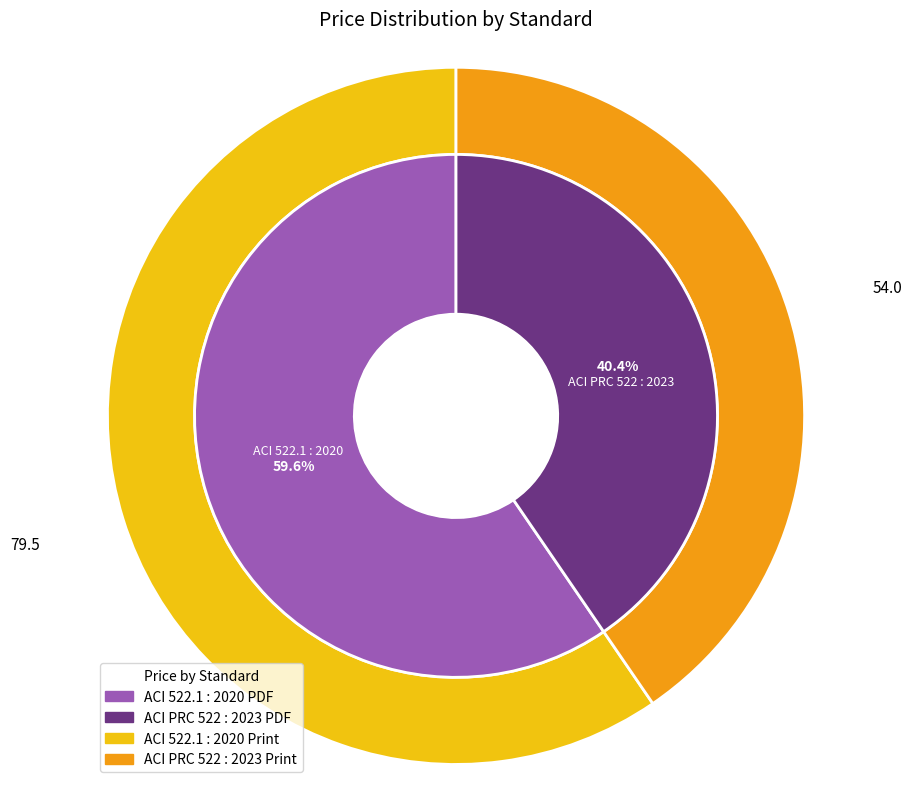

What percentage do ACI PRC 522 : 2023 and ACI 522.1 : 2020 together represent?

100.0%